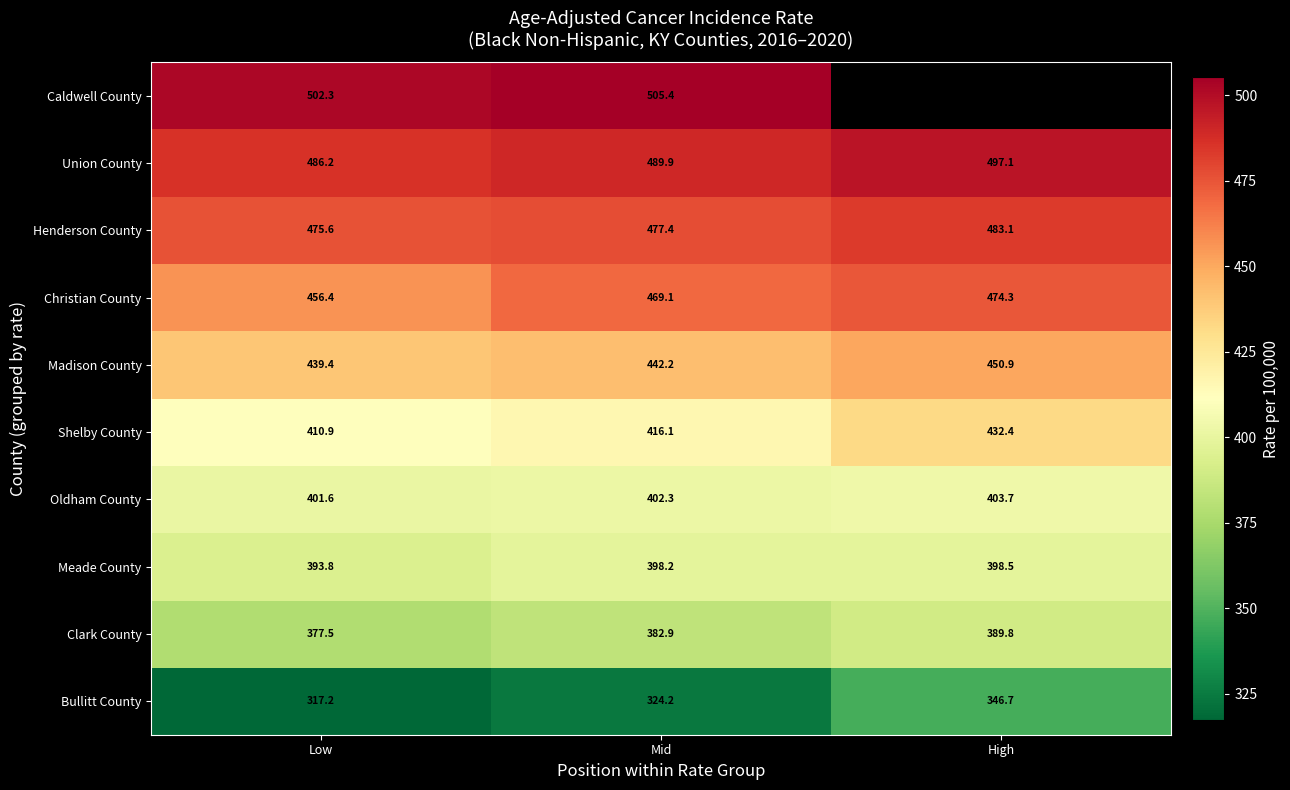

What is the average value of the Oldham County series?

402.5